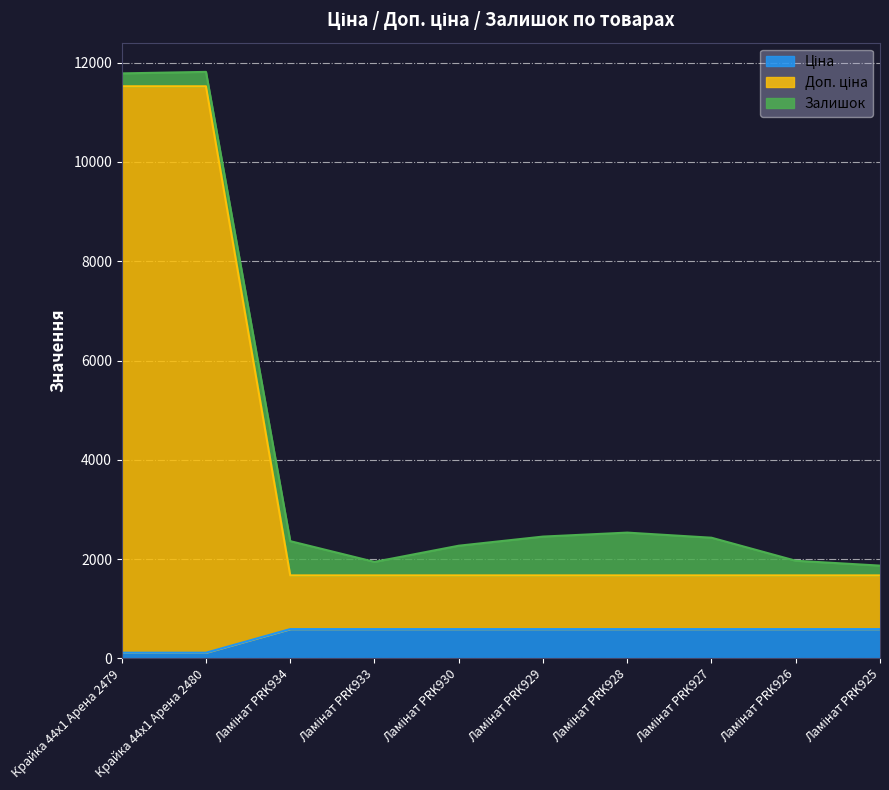

The Ціна series shows 164.6 at Ламінат PRK926. True or false?

False